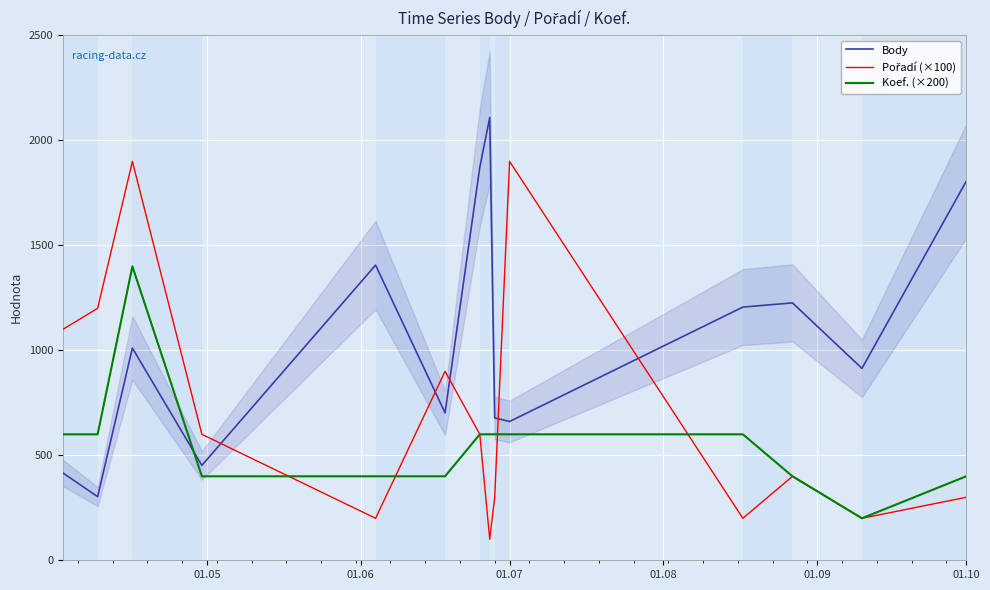

How many values in the Koef. (×200) series exceed 600?

1